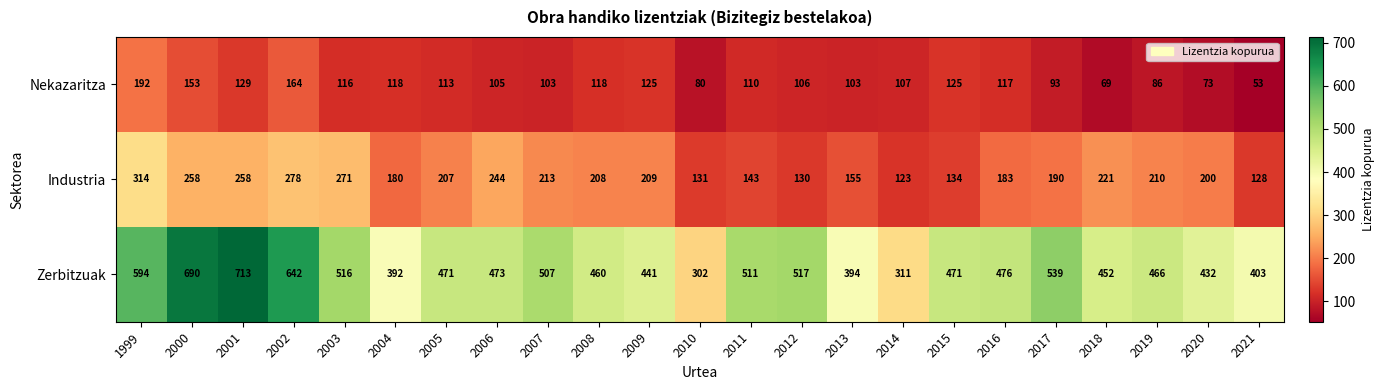

Count the number of categories in the chart.

23